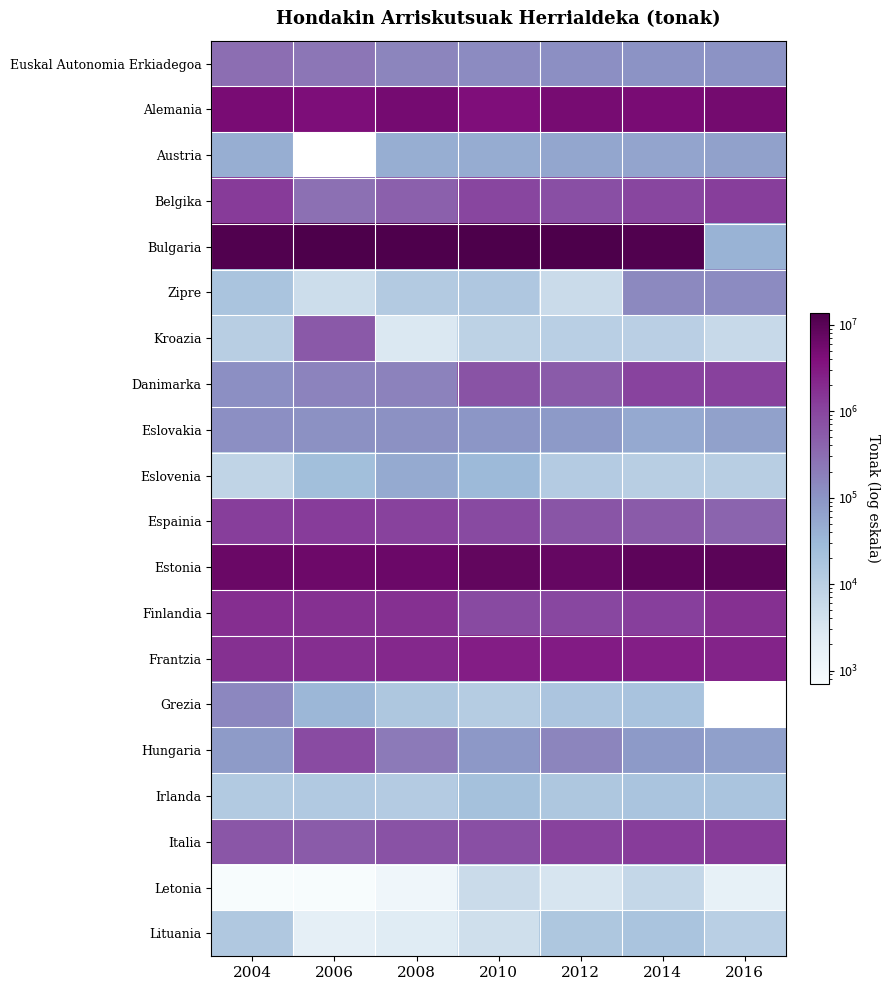

Where is Hungaria nearest to the value 452817?

2008